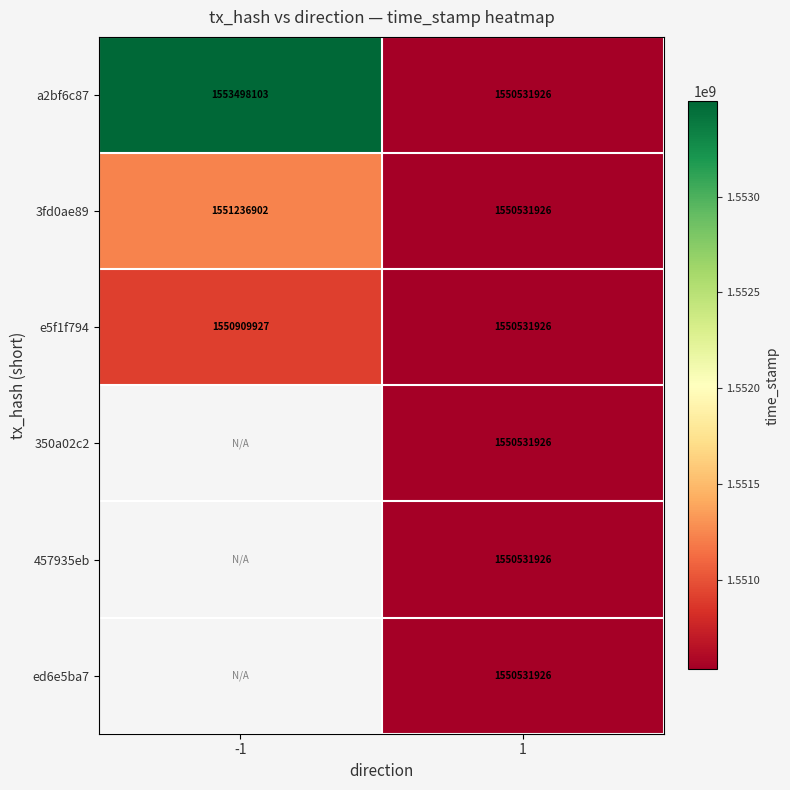

The value of 350a02c2 at 1 is 1550531926. True or false?

True